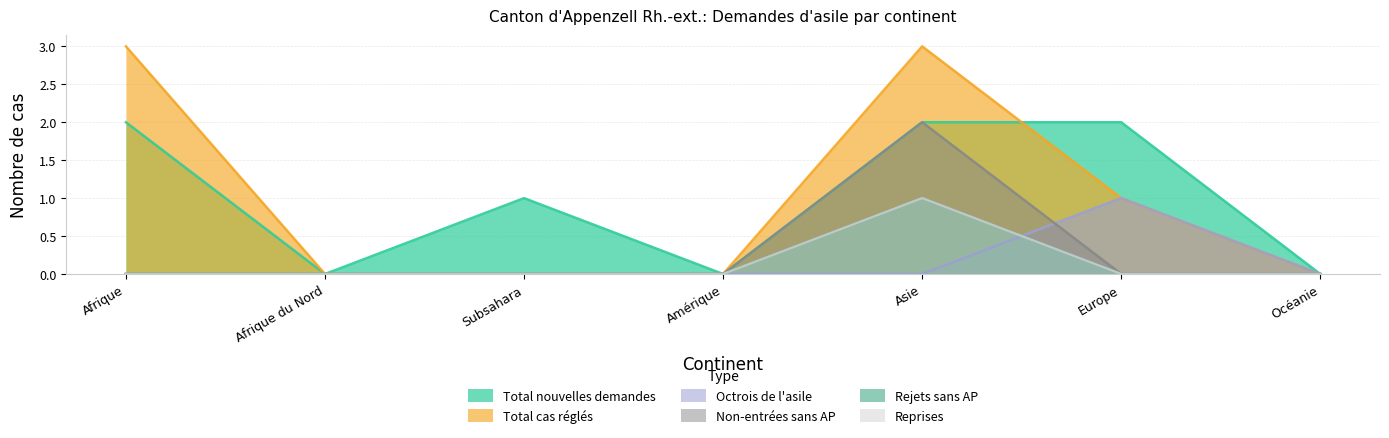

What is the label of the 5th point from the right?

Subsahara